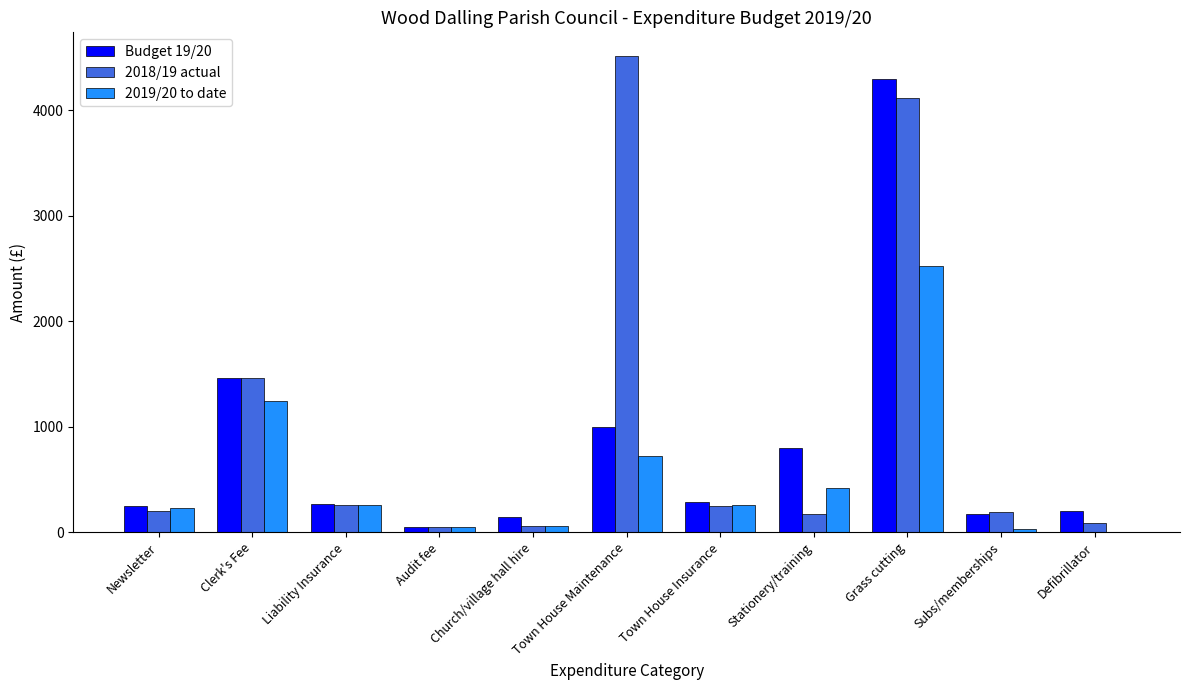

The value of 2019/20 to date at Town House Insurance is 255. True or false?

True